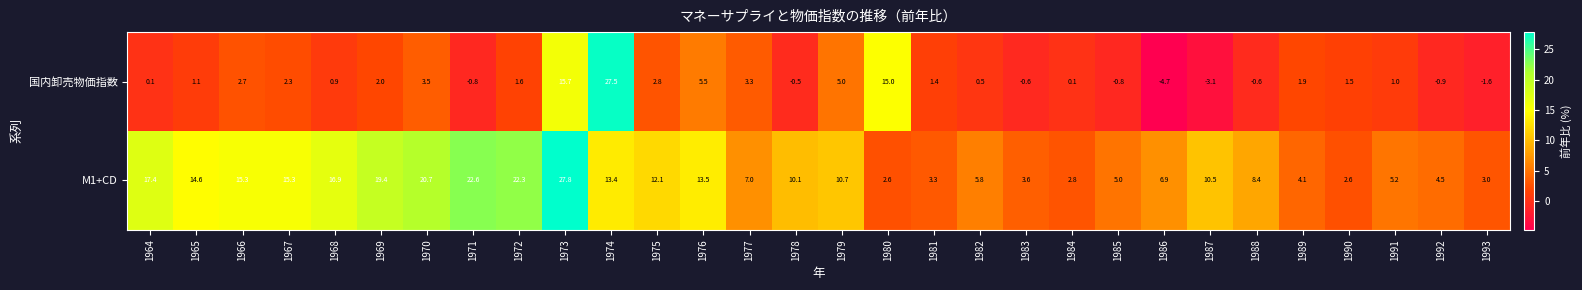

Which category has the lowest value across all series?

1986